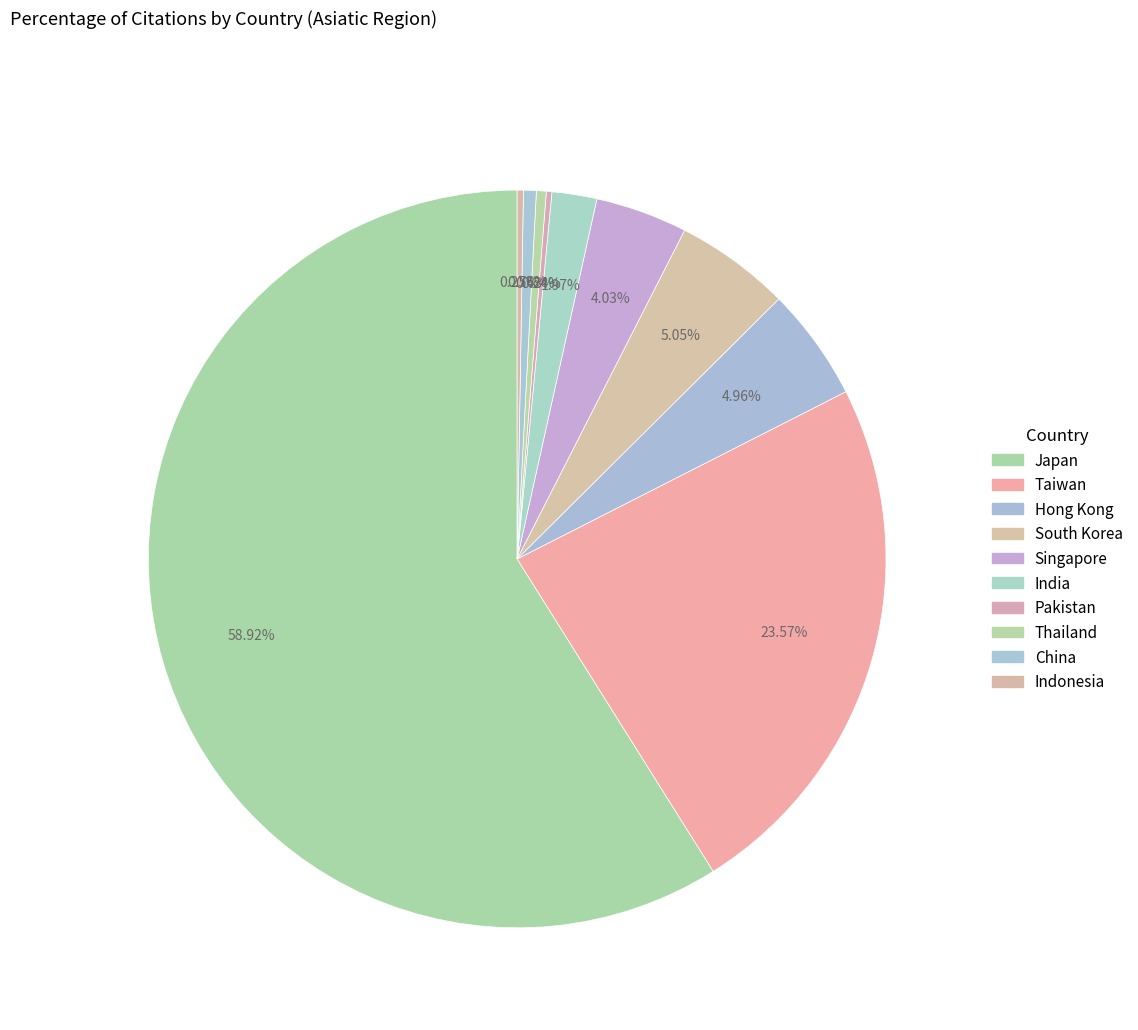

Approximately how many times larger is the value at China compared to Indonesia?

2.1